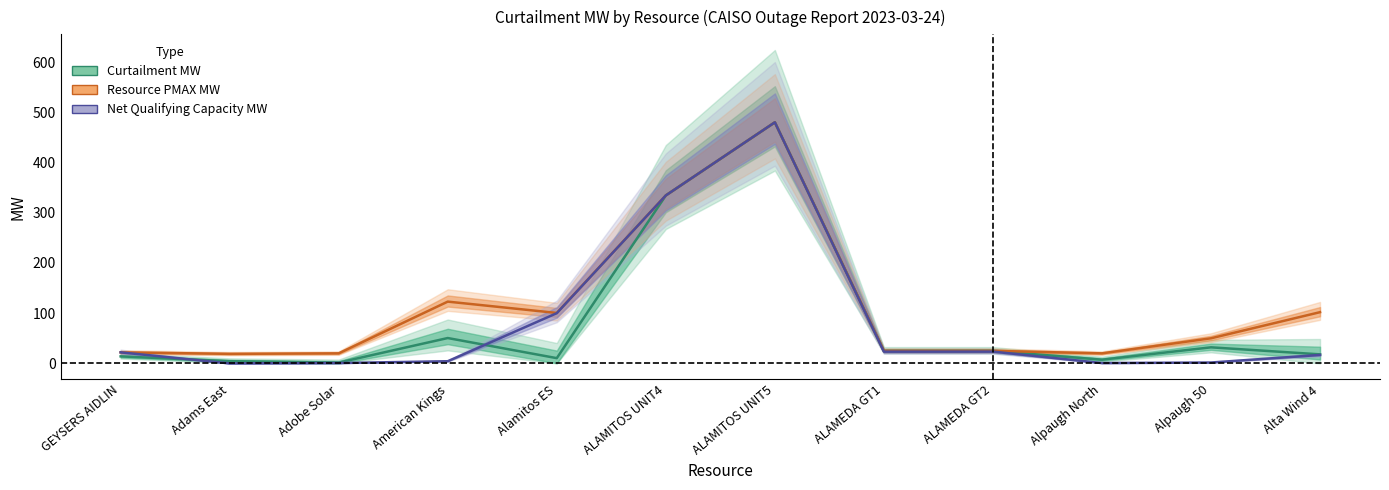

What is the label of the 4th point from the right?

ALAMEDA GT2